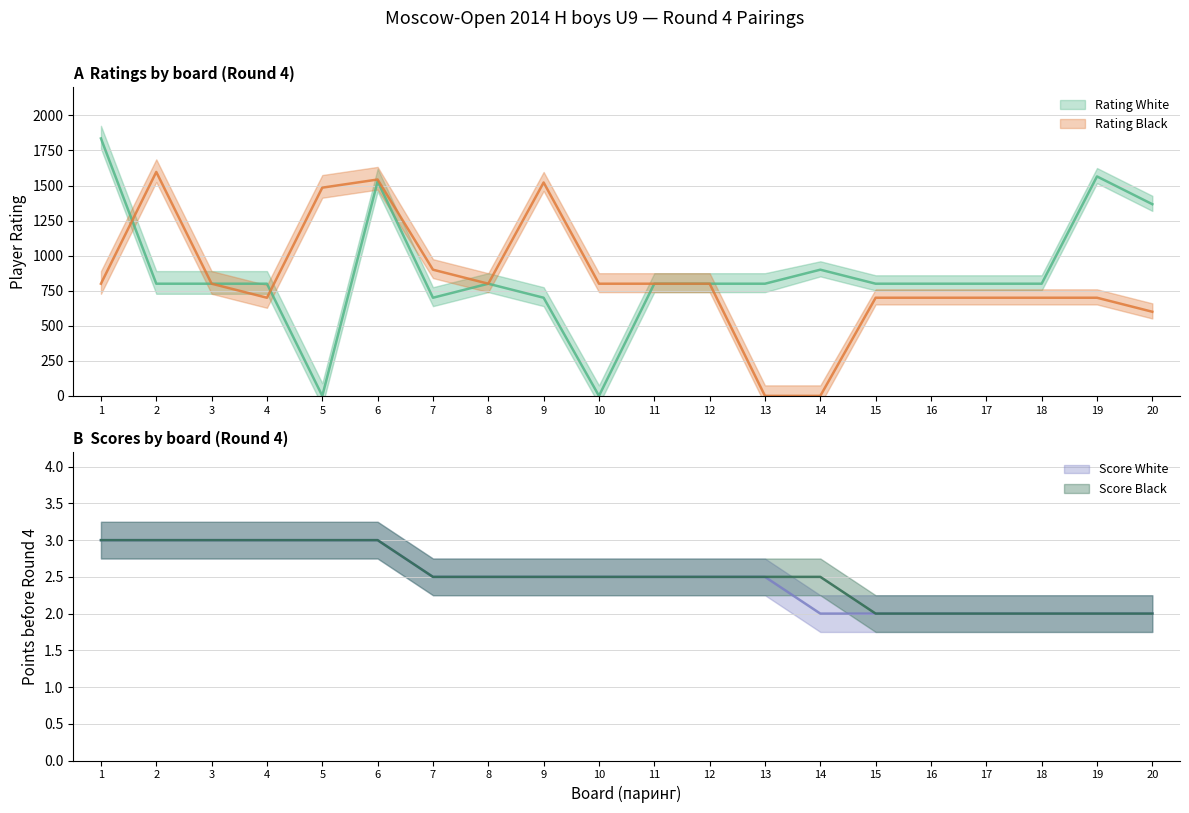

True or false: Score White has a value of 4.3 at 11.

False